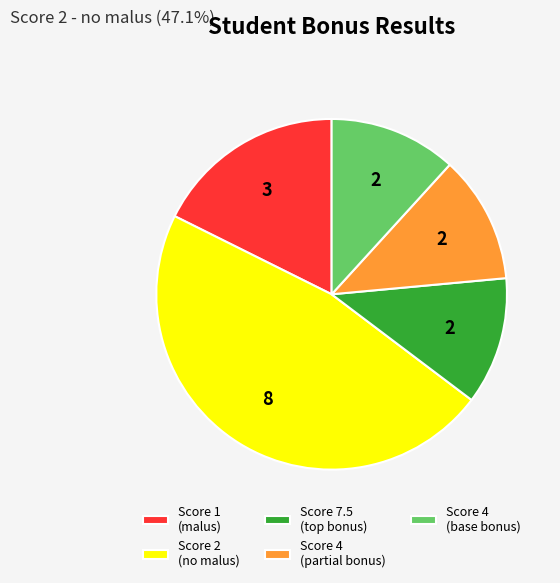

Which has a higher value, Score 4 (partial bonus) or Score 2 (no malus)?

Score 2 (no malus)